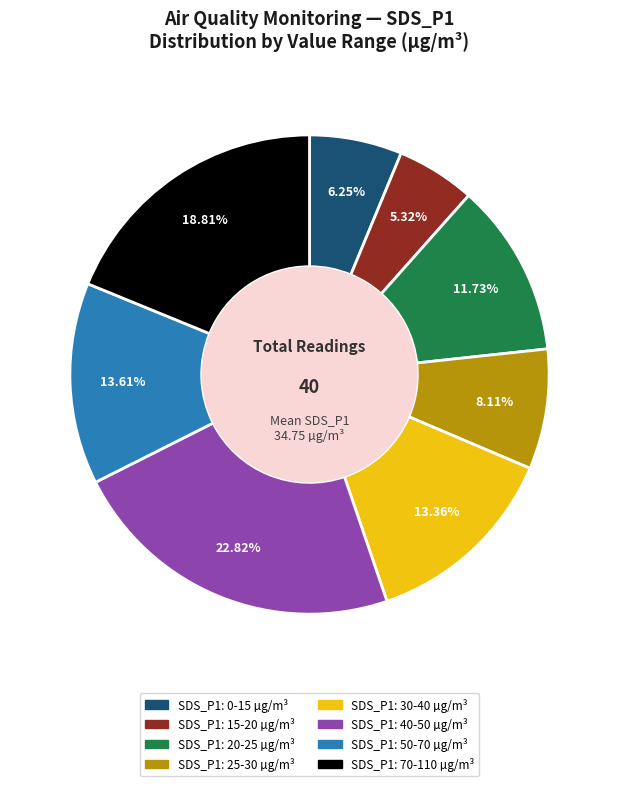

Count the number of slices in the pie.

8